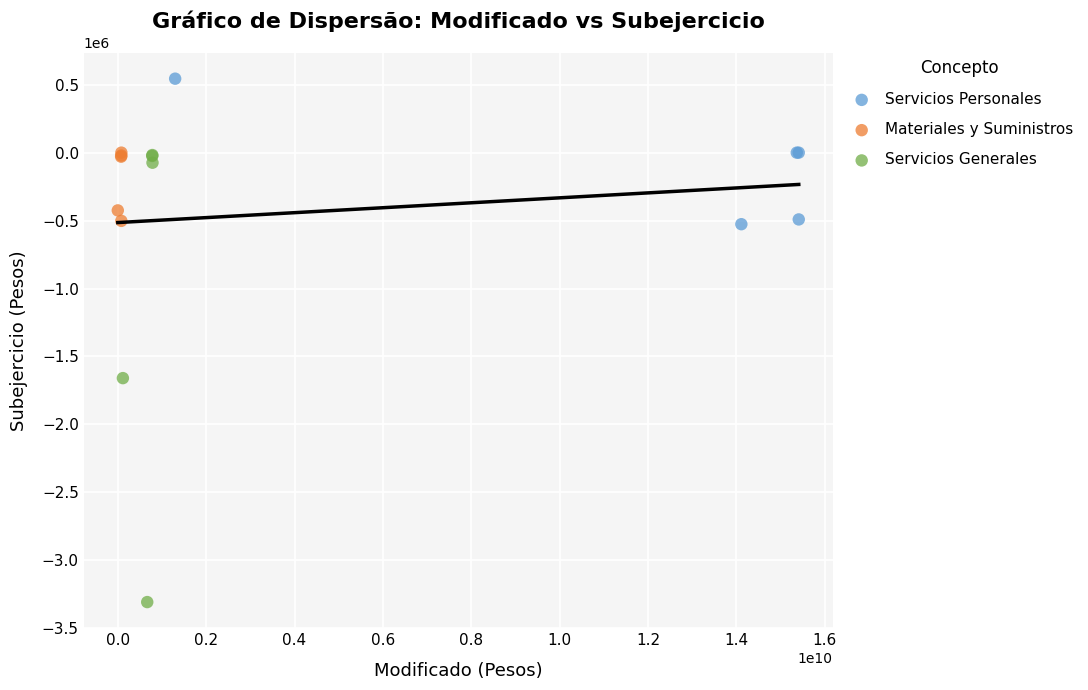

What are all the series names shown in the legend?

Servicios Personales, Materiales y Suministros, Servicios Generales